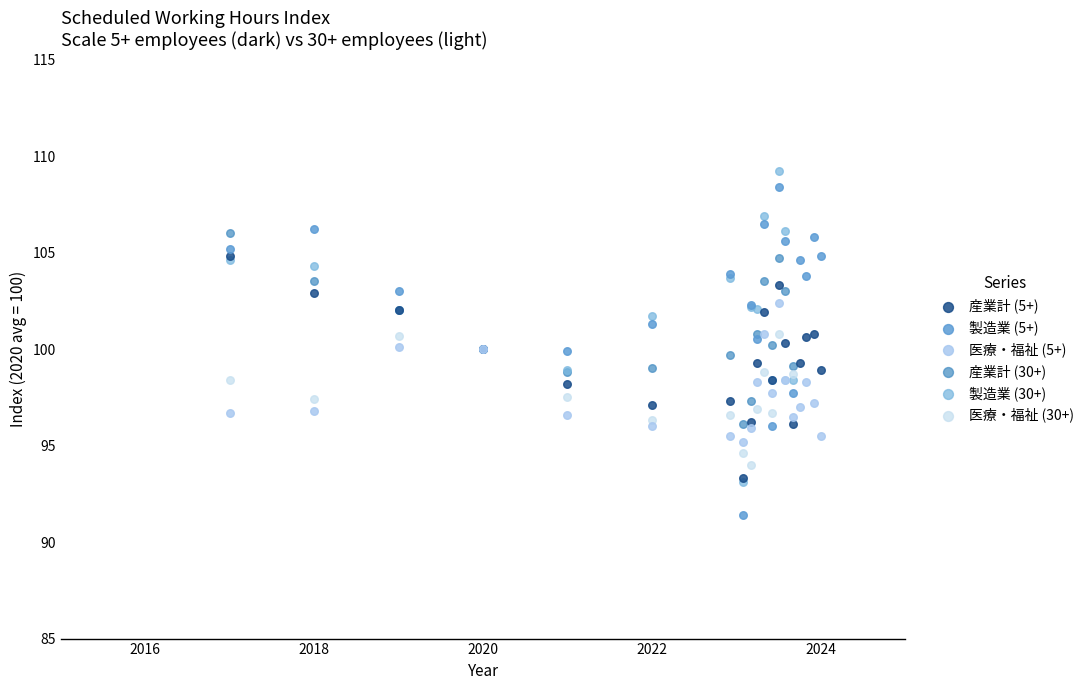

Which series reaches the minimum Y coordinate?

製造業 (5+)